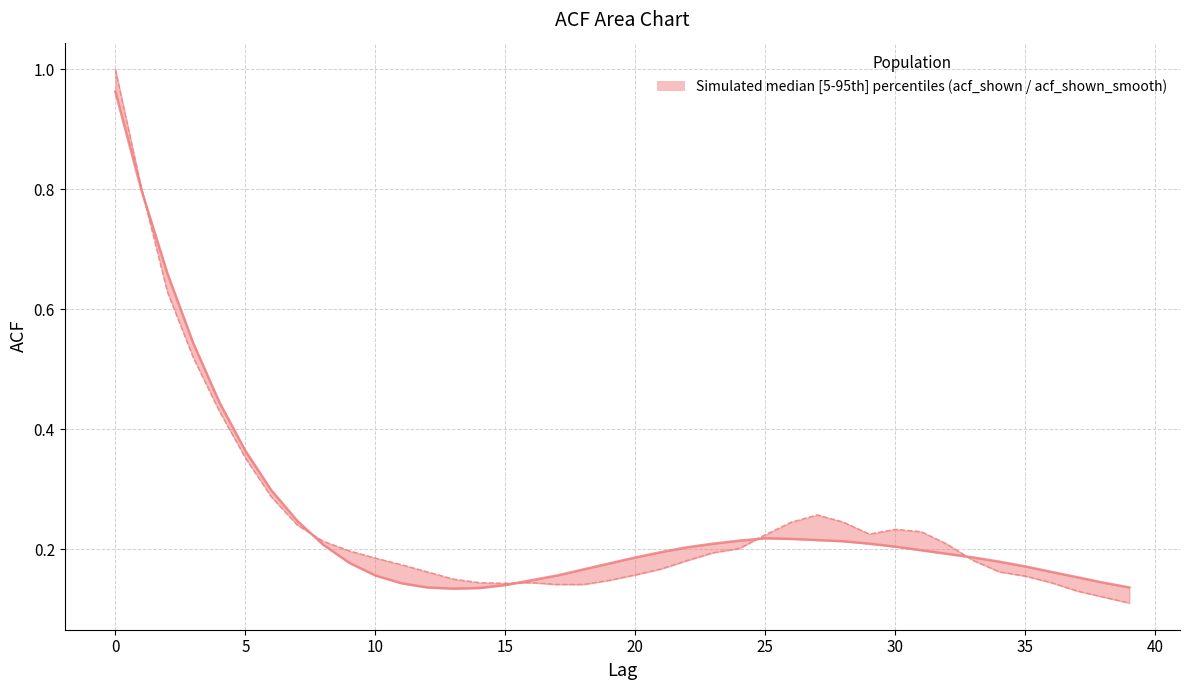

Is it true that acf_shown_smooth equals 0.1 at 10?

False